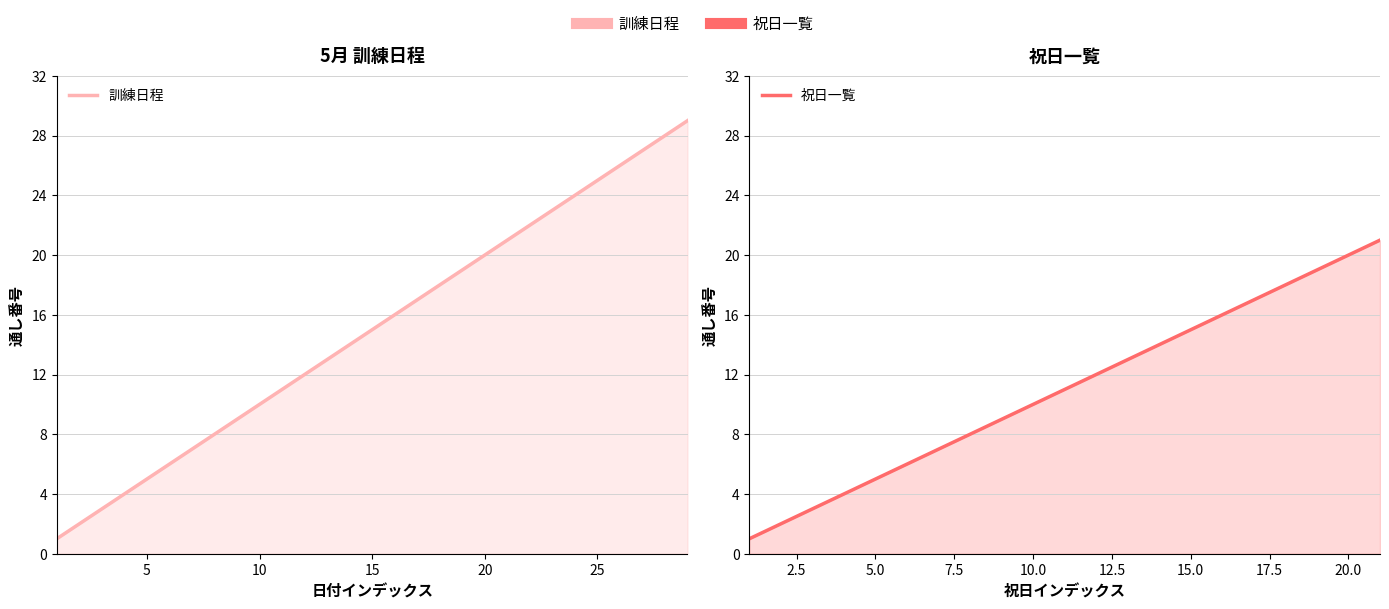

What is the maximum value shown in the chart?

29